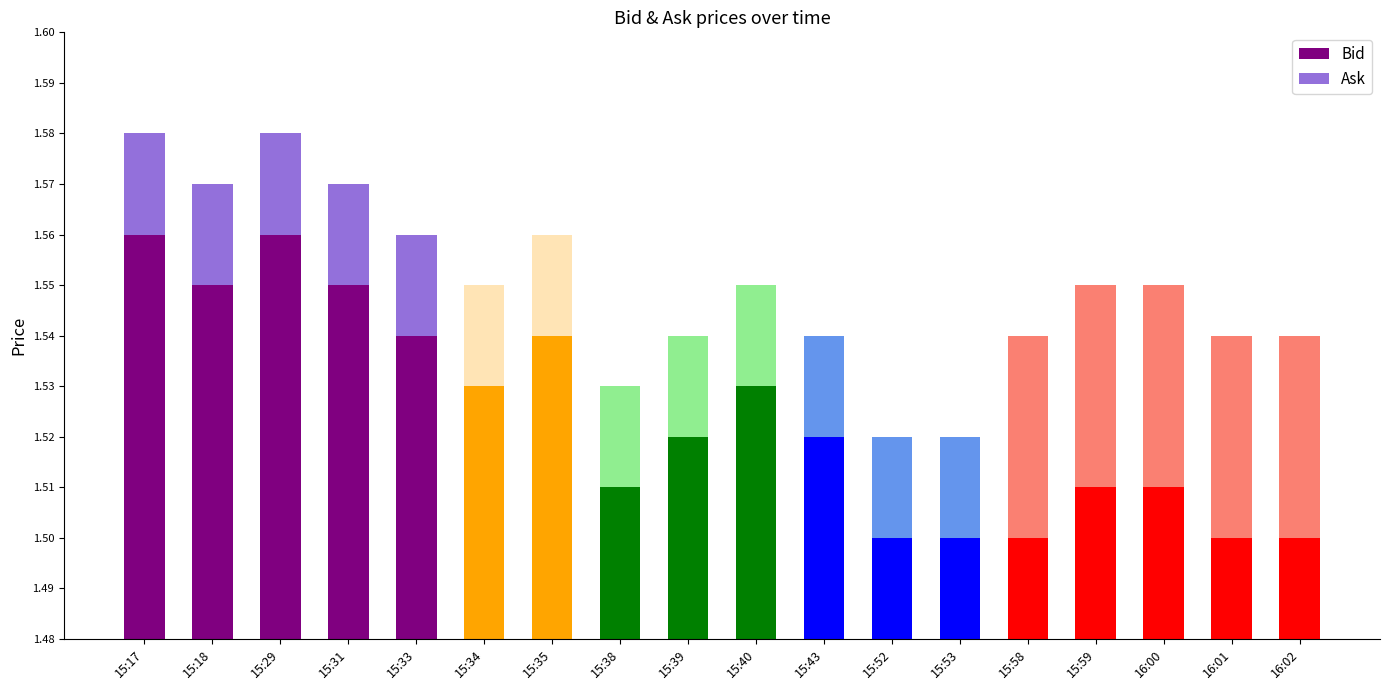

At which category is the sum across all series the highest?

15:17